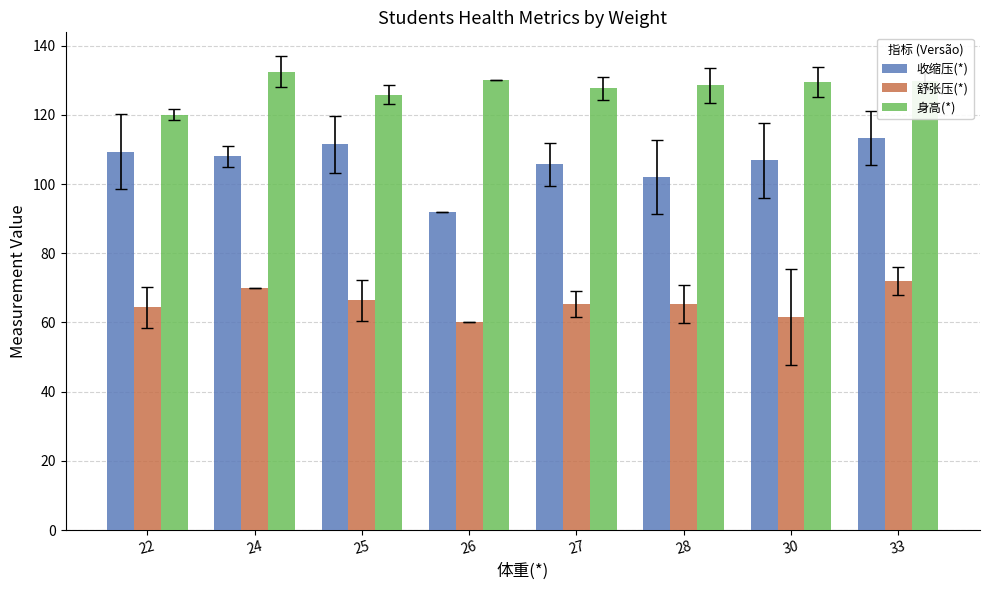

Which category has the highest value in the 舒张压(*) series?

33